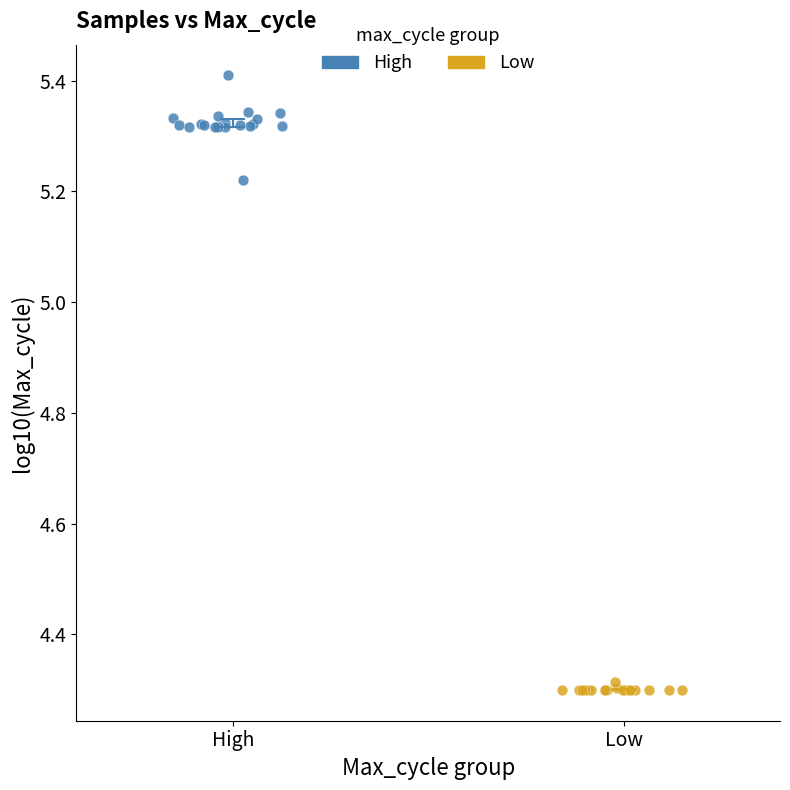

Which series has the widest spread of Y values?

High